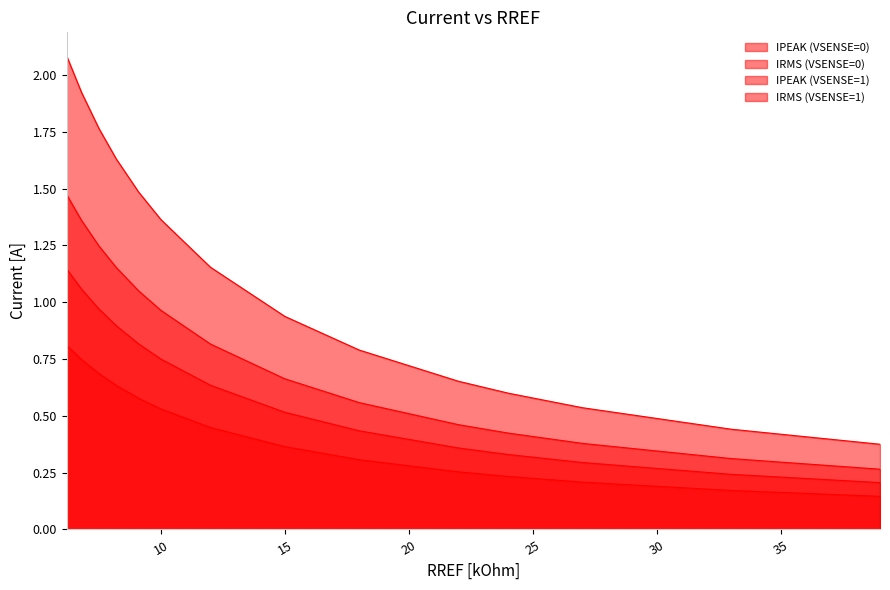

At which category is the sum across all series the highest?

6.2